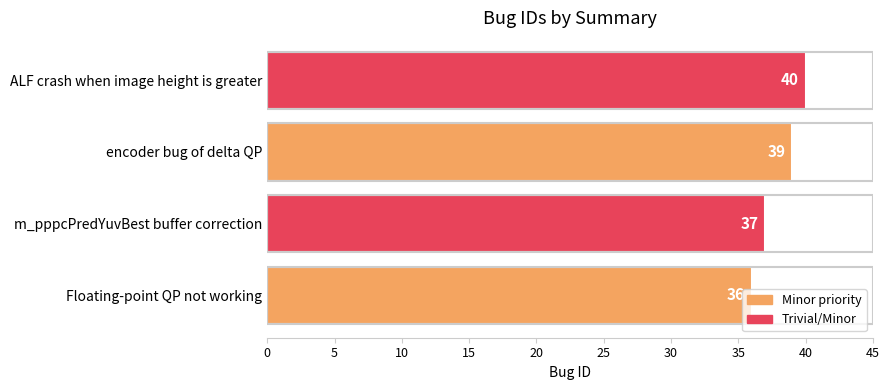

What is the difference between the values at m_pppcPredYuvBest buffer correction and ALF crash when image height is greater?

3